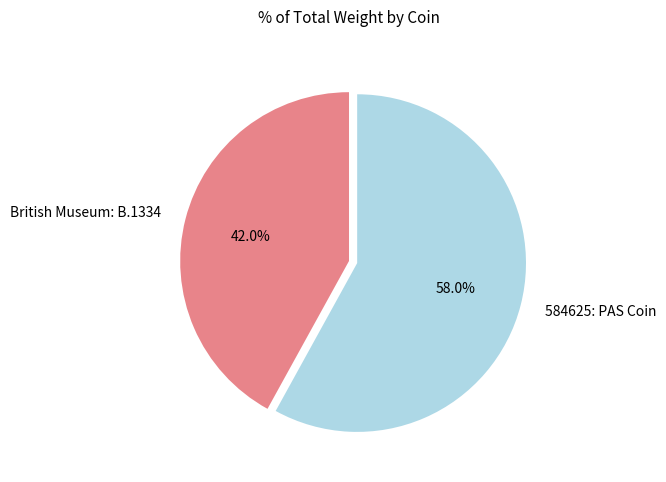

Combined, do British Museum: B.1334 and 584625: PAS Coin account for over 50%?

Yes